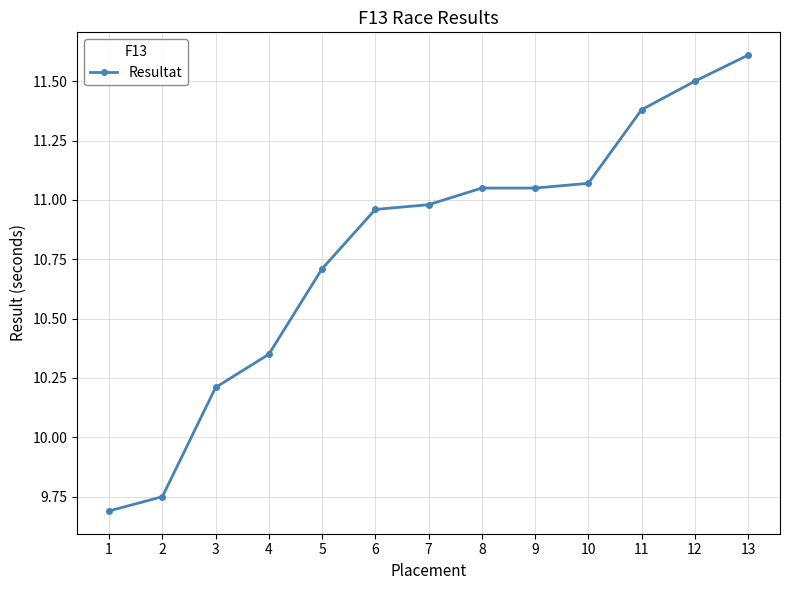

Read the value at 1.

9.7